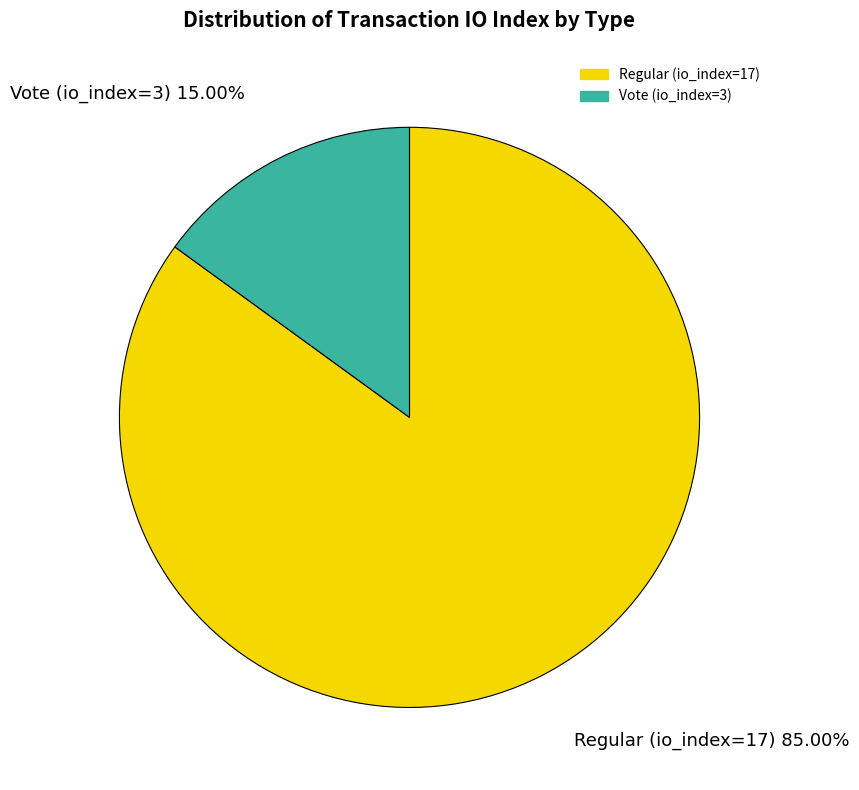

Do Vote (io_index=3) and Regular (io_index=17) together represent more than half of the pie?

Yes